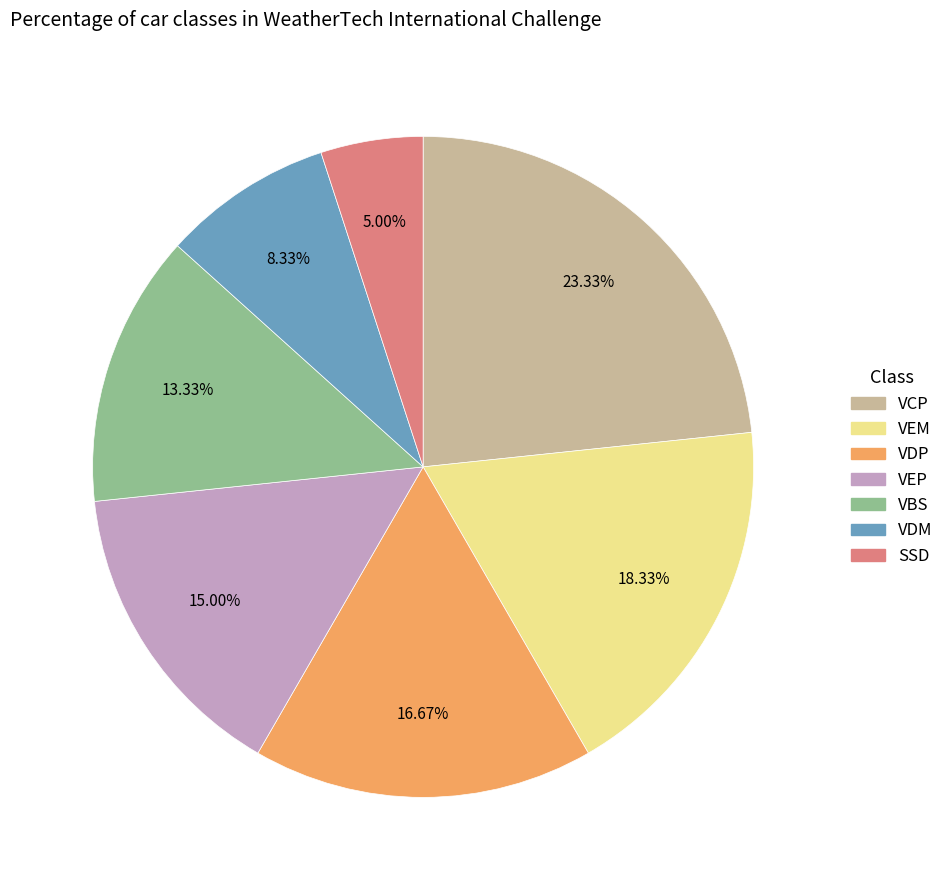

To the nearest percent, what is the average slice percentage?

14%